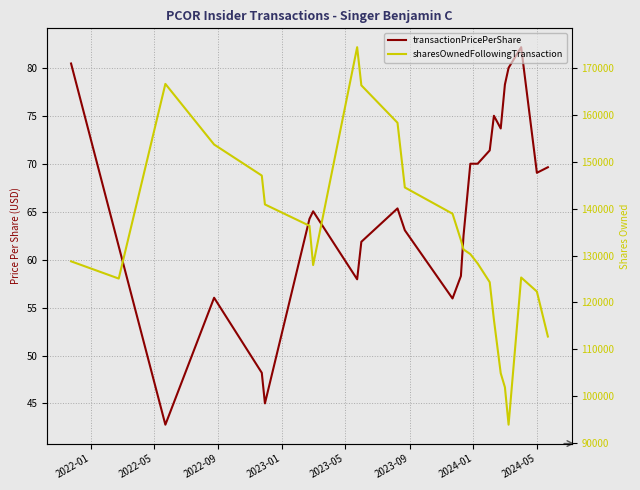

What is the smallest value displayed?

42.8